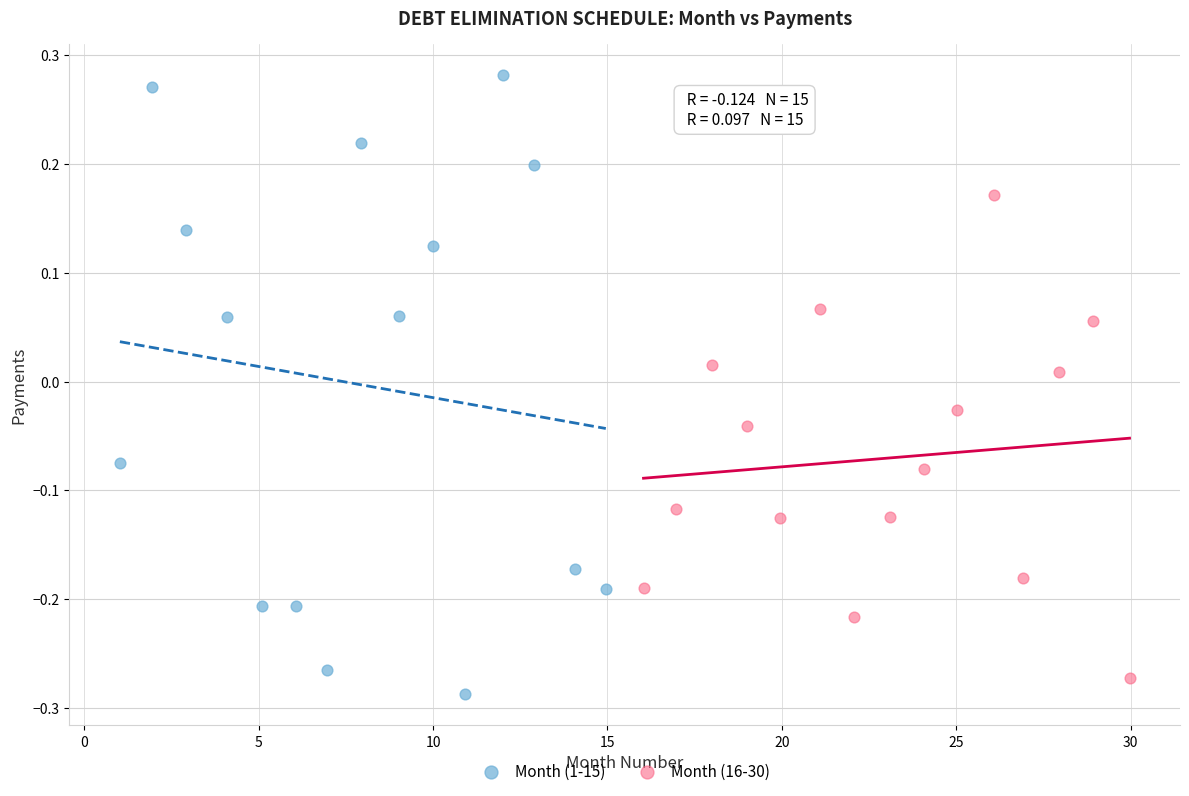

Which series reaches the minimum Y coordinate?

Month (1-15)